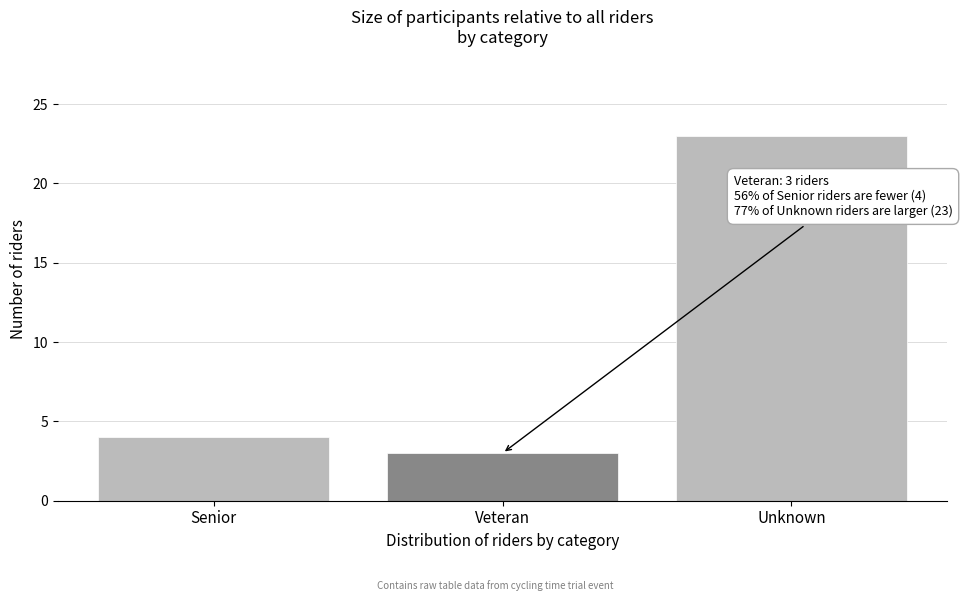

Reading left to right, transcribe all the data shown in this chart.

4	3	23